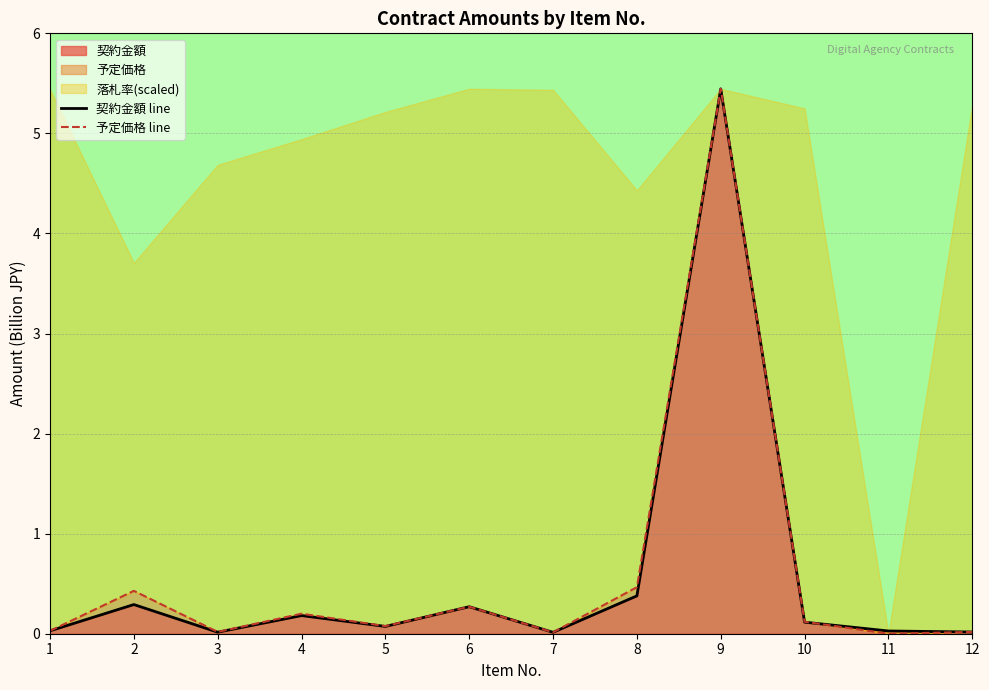

What is the value of the 契約金額 line point at the 8th from the left?

0.4